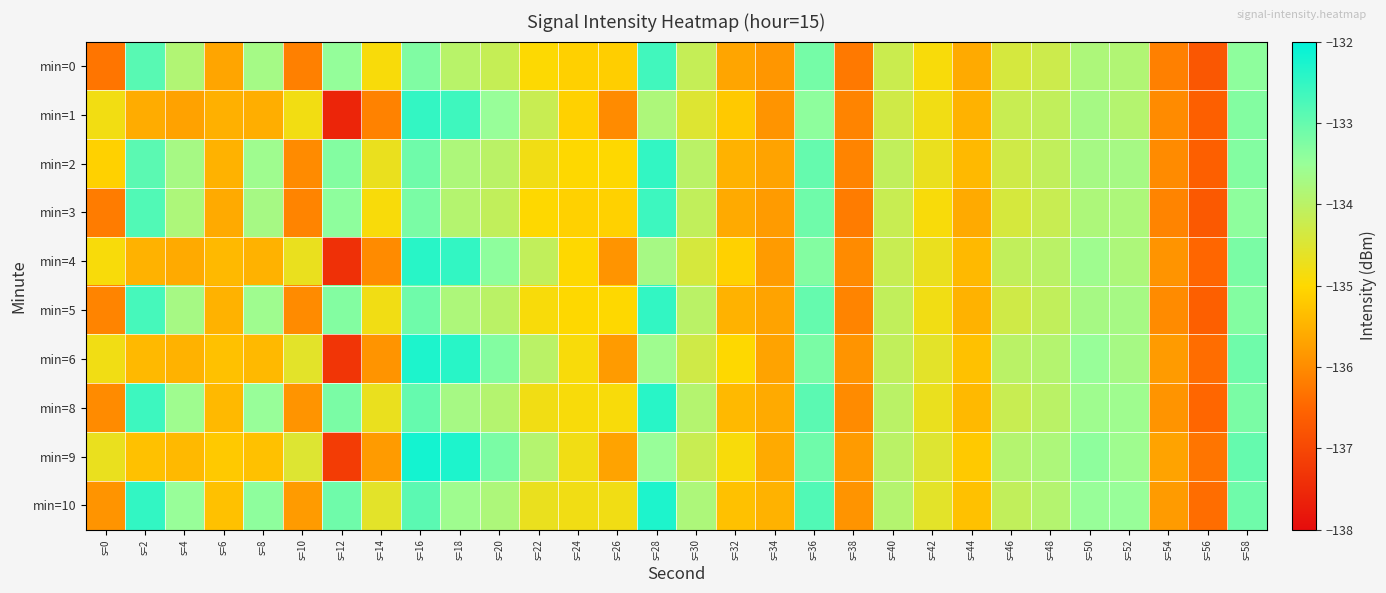

Which series has the largest range (max minus min)?

min=1